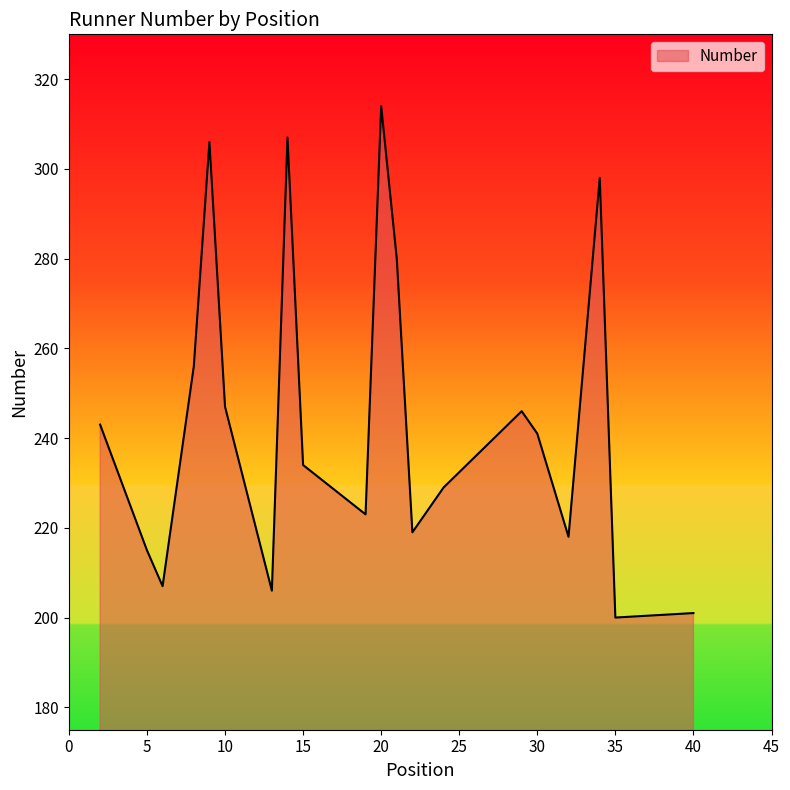

How many distinct data groups are displayed?

1